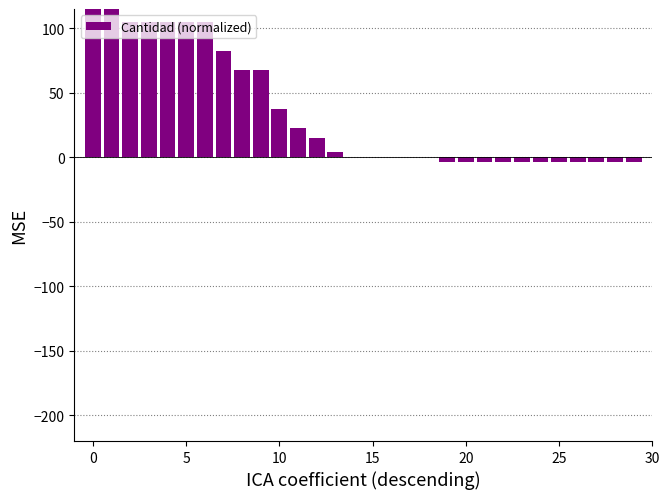

What is the value of the 13th bar from the left?

15.0